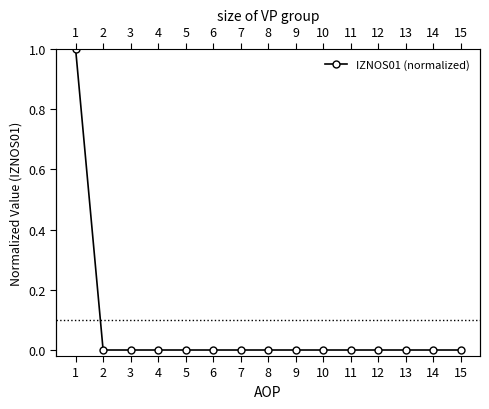

At which category does the chart reach its minimum across all series?

2